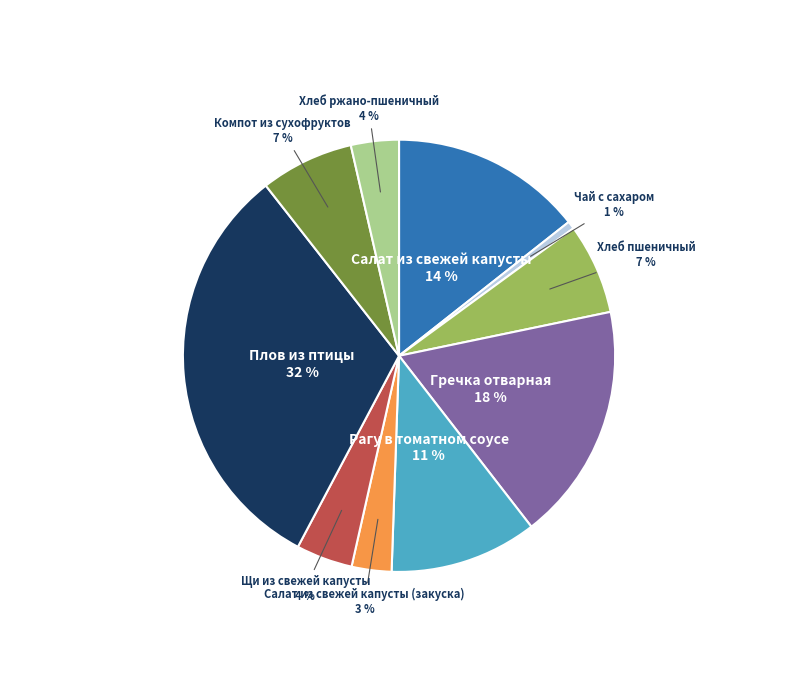

True or false: Салат из свежей капусты (закуска) accounts for 15% of the total.

False